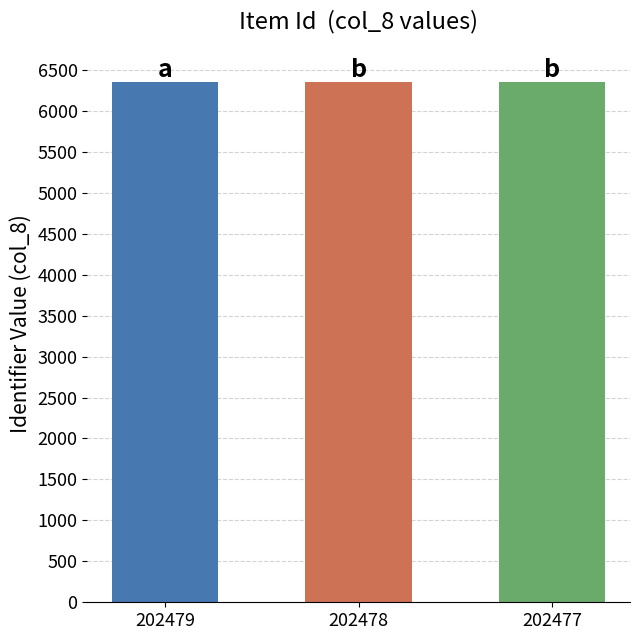

How many categories are shown in the chart?

3